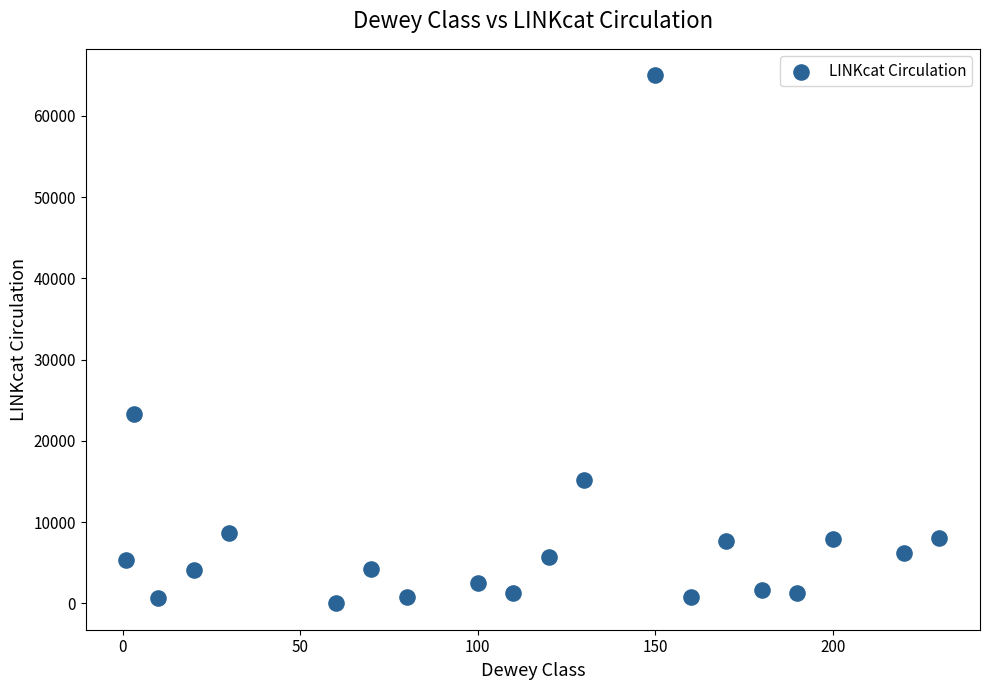

What is the range of X values (max minus min)?

229